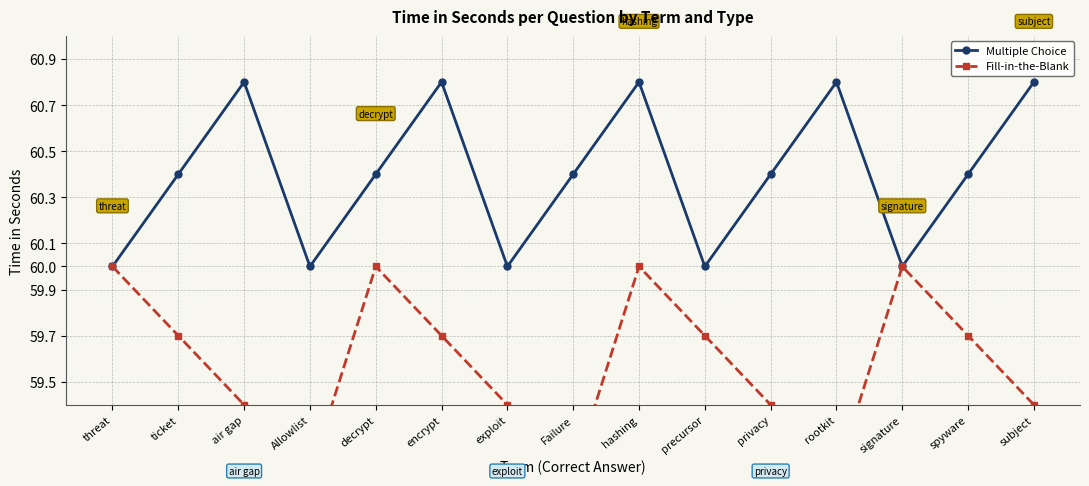

At which category is the sum across all series the highest?

hashing